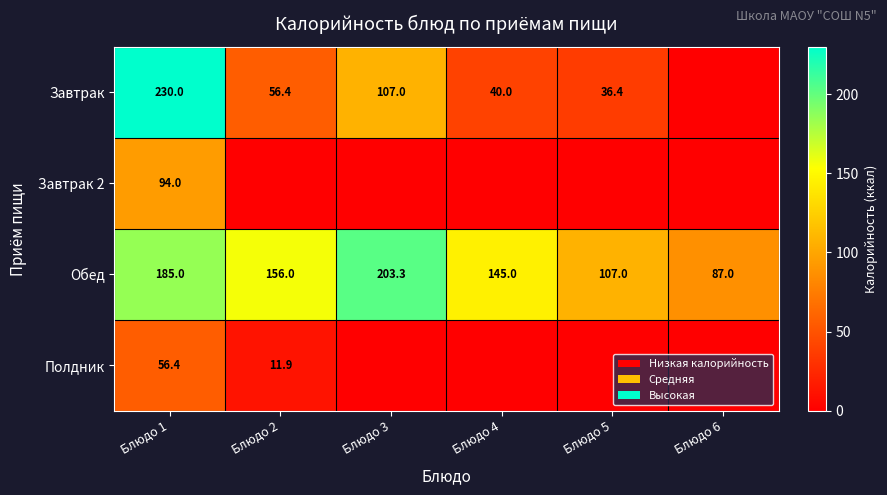

At which label does Обед first exceed 156?

Блюдо 1